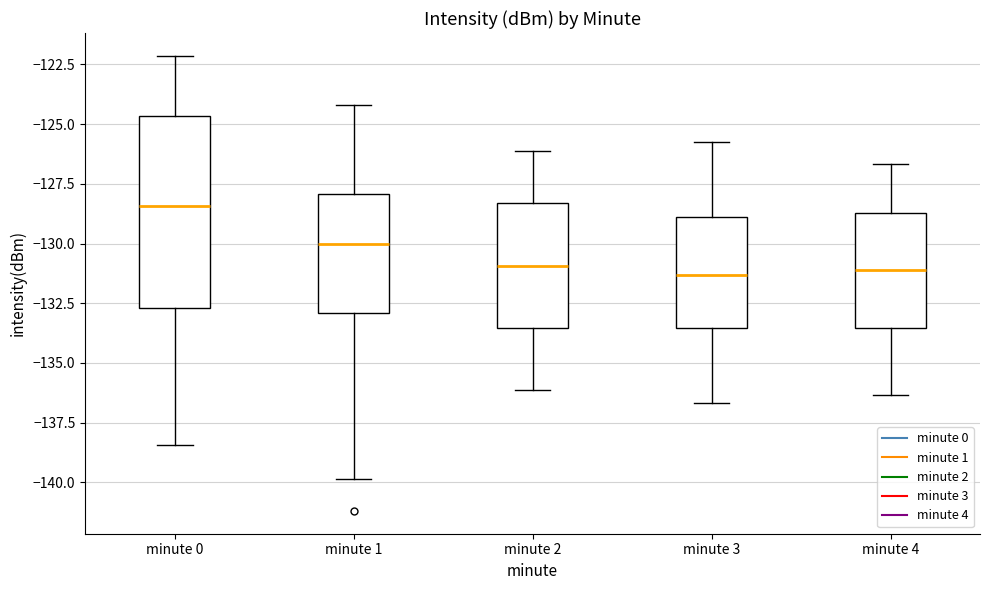

Reading left to right, transcribe this box plot: for each box, give where its median line is, the range the box spans, and where its two whiskers end, as read against the y-axis. The values are not printed on the chart, so give them approximately, as read against the axis.

minute 0: median -128.5, box -132.5 to -124.5, whiskers -138.5 to -122.0
minute 1: median -130.0, box -133.0 to -128.0, whiskers -140.0 to -124.0
minute 2: median -131.0, box -133.5 to -128.5, whiskers -136.0 to -126.0
minute 3: median -131.5, box -133.5 to -129.0, whiskers -136.5 to -126.0
minute 4: median -131.0, box -133.5 to -128.5, whiskers -136.5 to -126.5